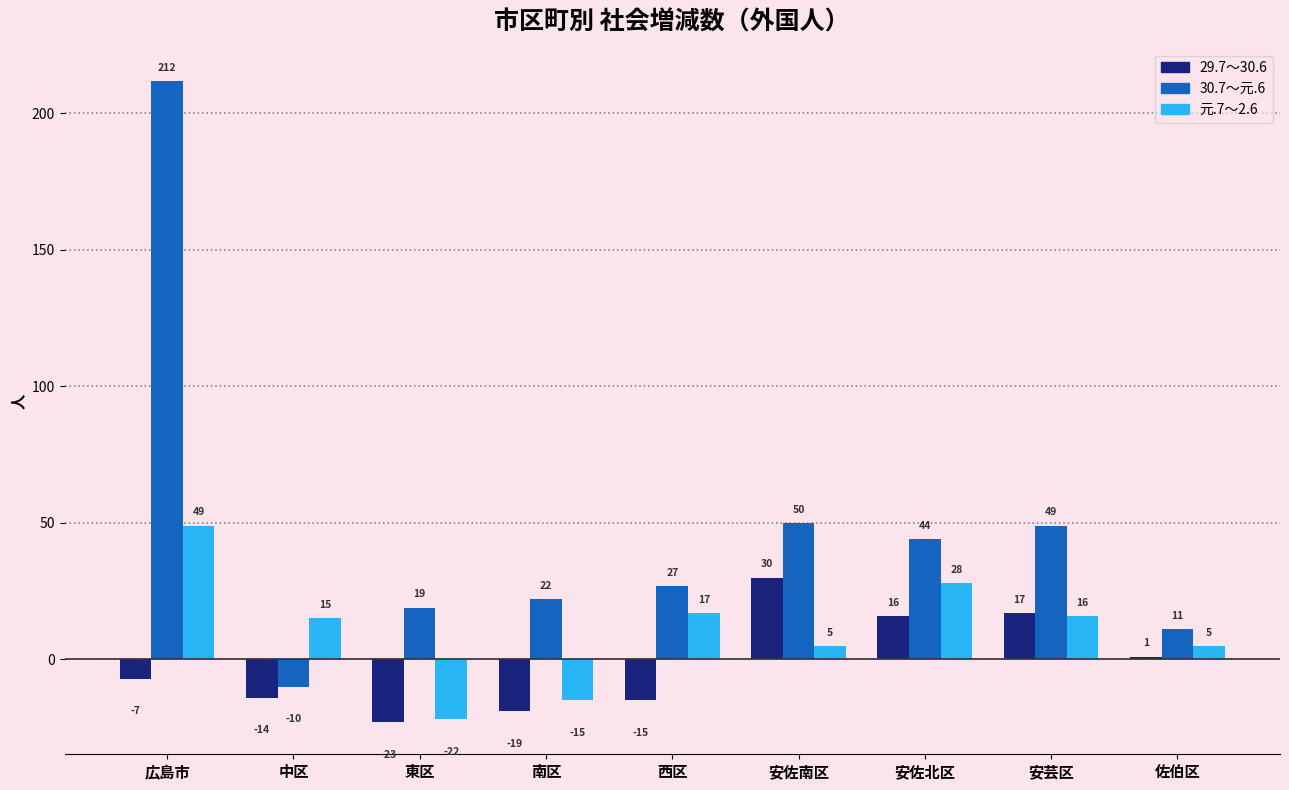

What is the difference between the highest and lowest values at 東区?

42